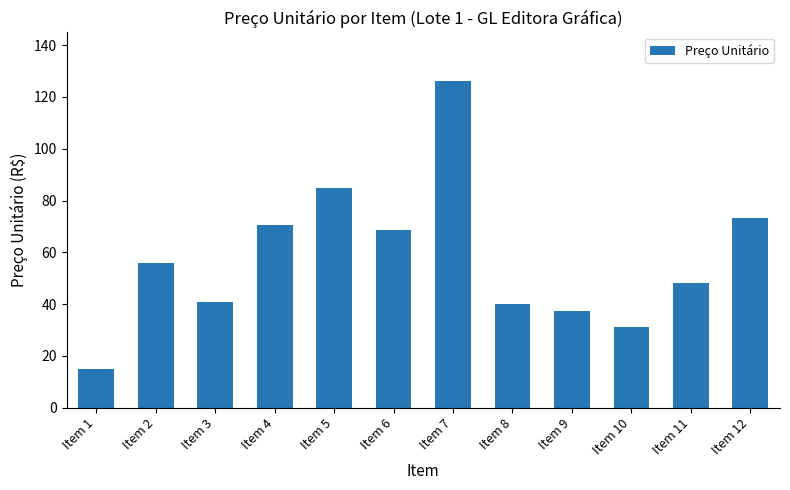

What is the average value?

57.6